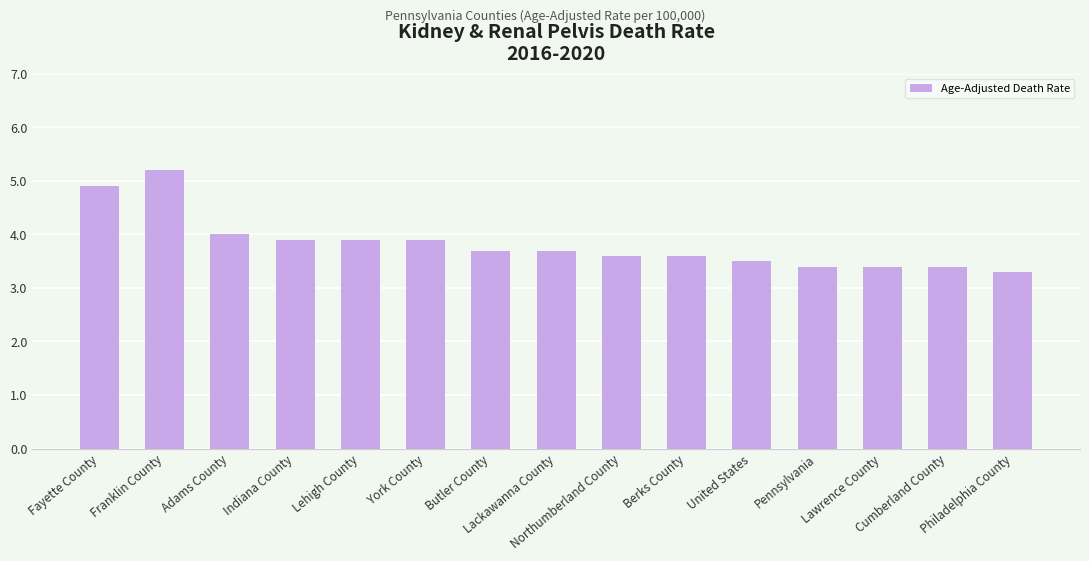

What is the value of the 7th bar from the left?

3.7